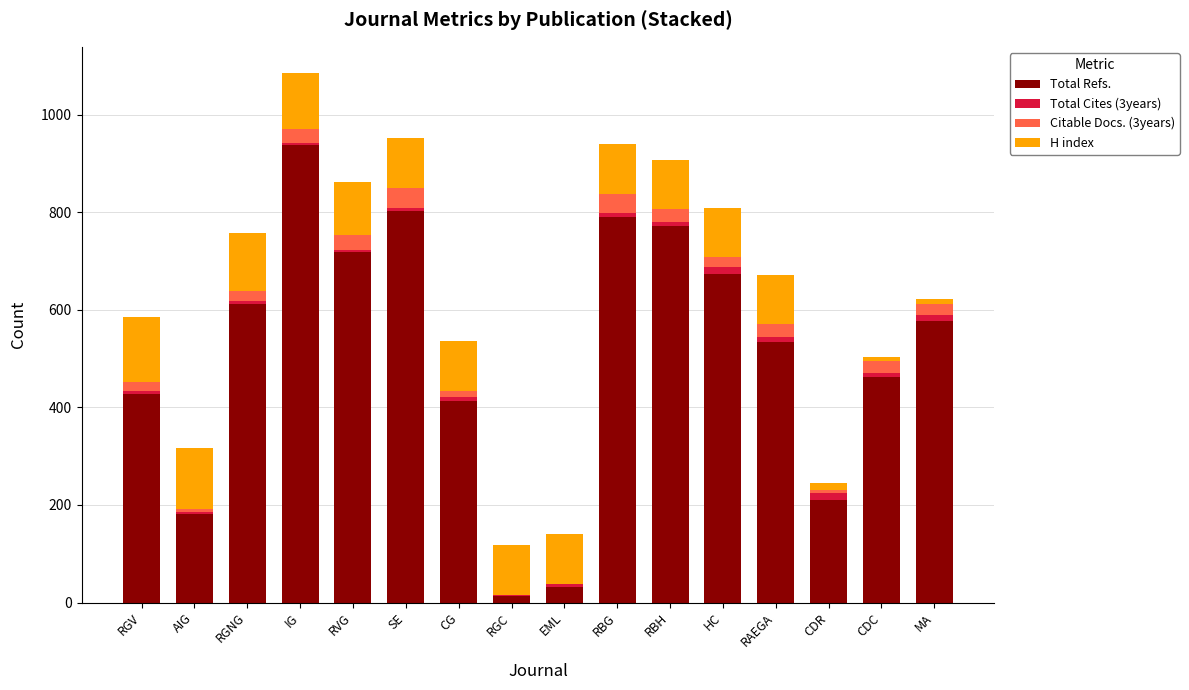

The Total Refs. series shows 211 at CDR. True or false?

True